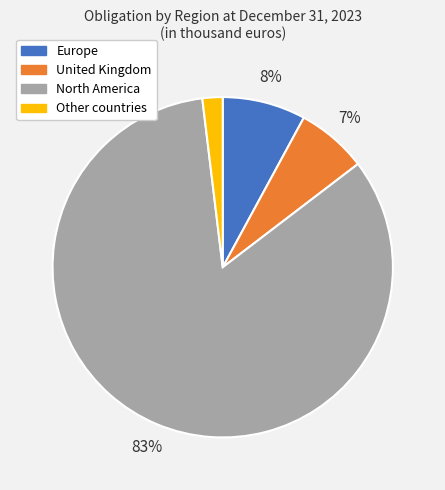

What is the largest slice in the pie chart?

North America